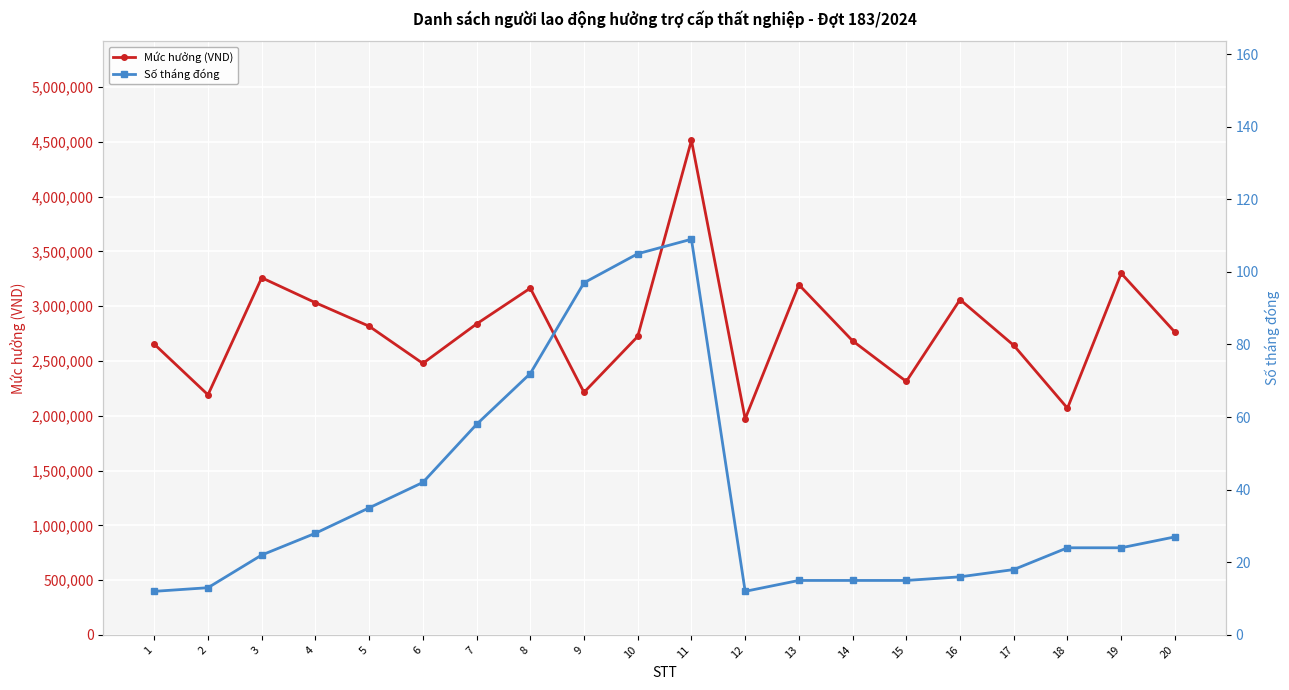

What is the difference between the maximum and minimum values in the Số tháng đóng series?

97